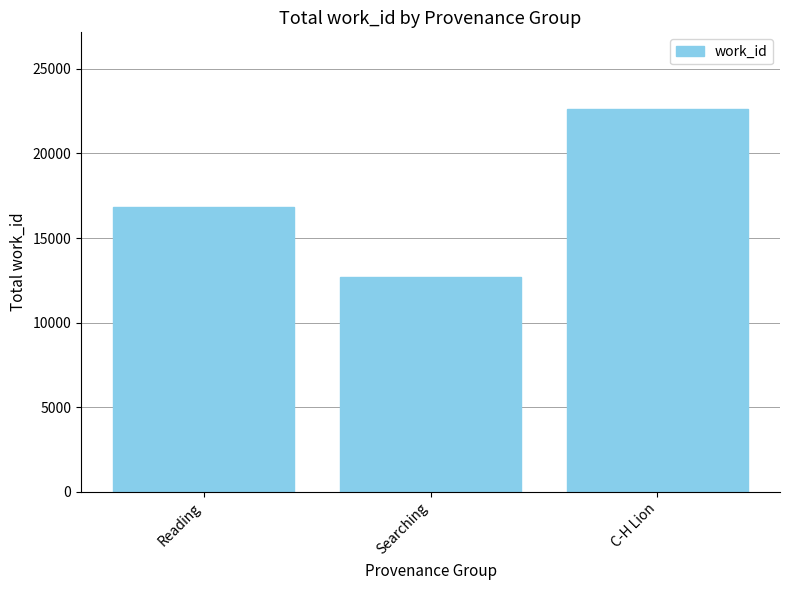

What is the difference between the maximum and minimum values?

9918